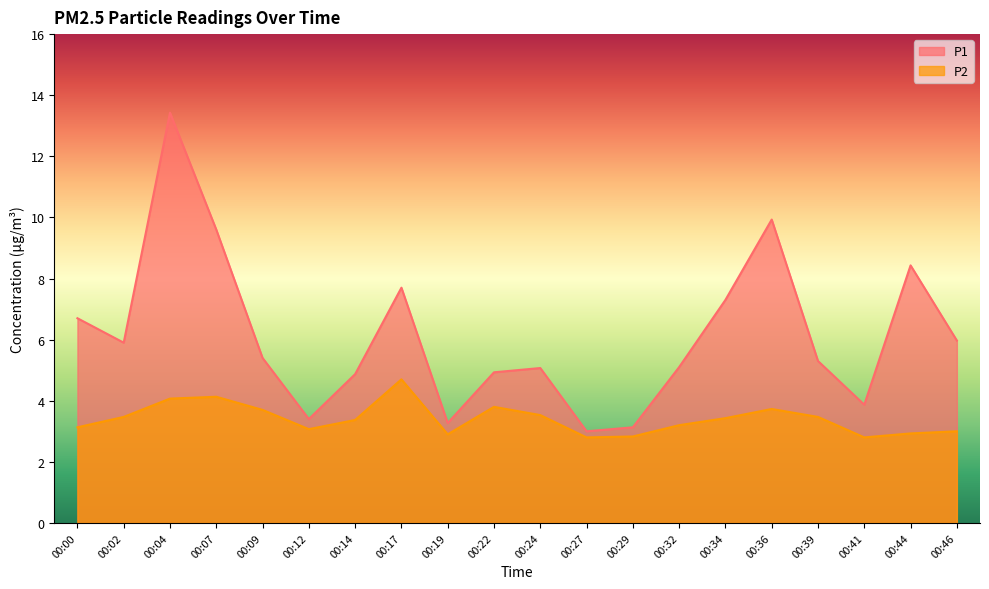

At how many categories does at least one series exceed 11?

1